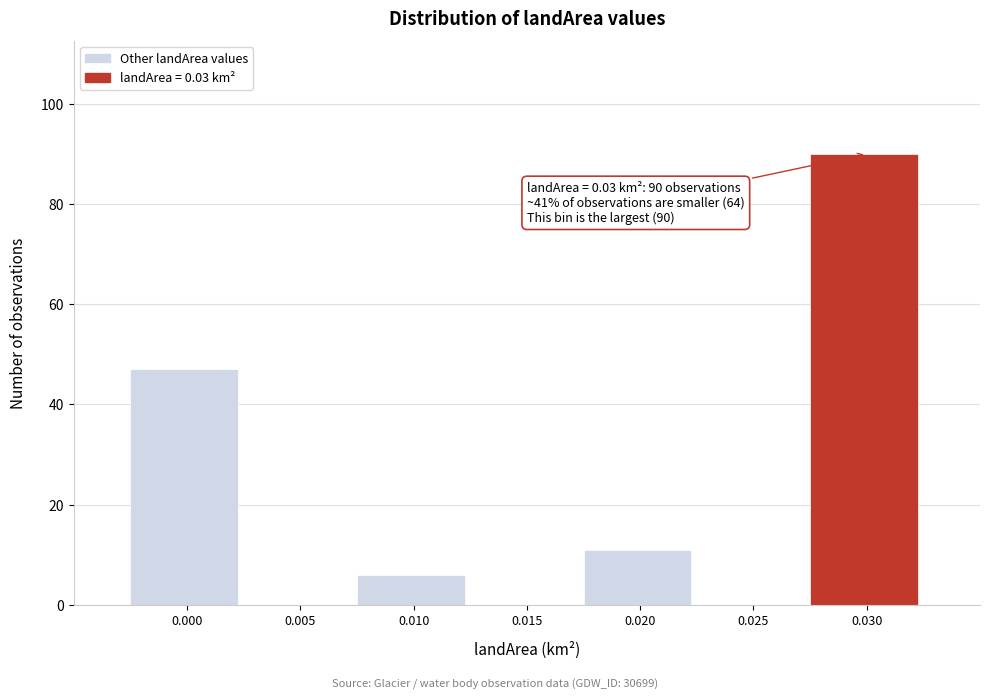

Reading left to right, what are all the values shown in this chart?

0.000=47	0.005=0	0.010=6	0.015=0	0.020=11	0.025=0	0.030=90